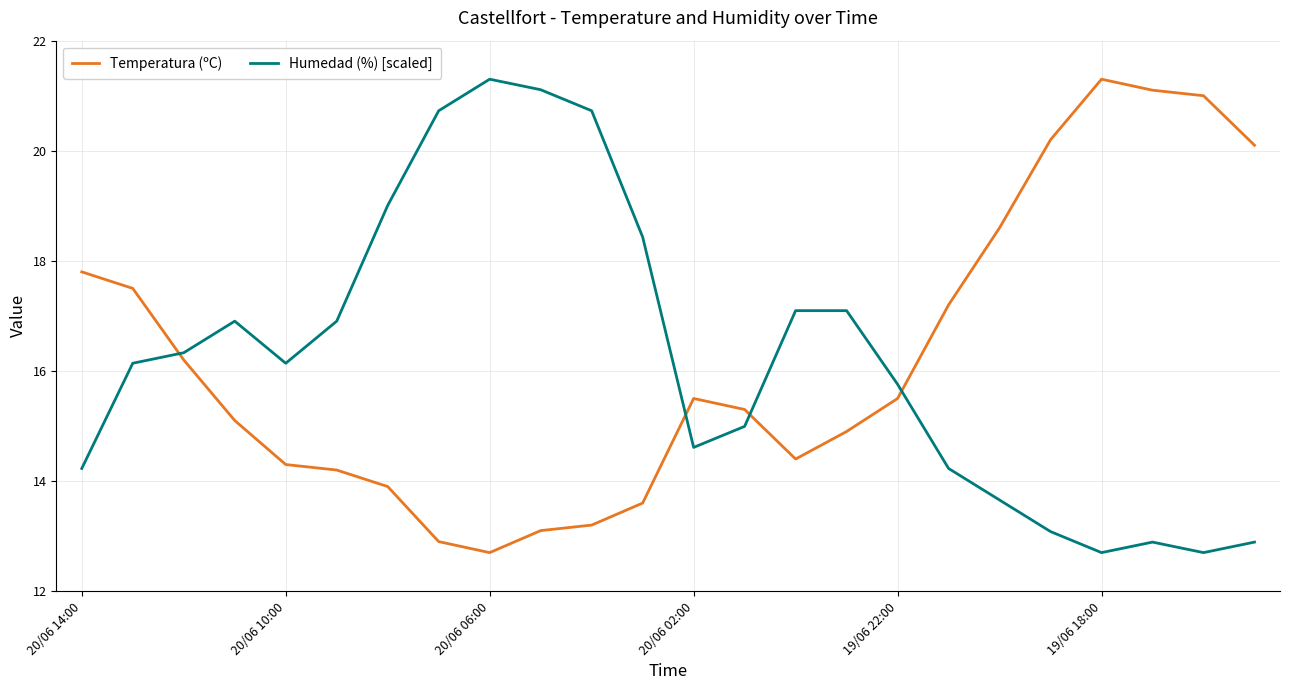

What is the greatest value displayed?

21.3